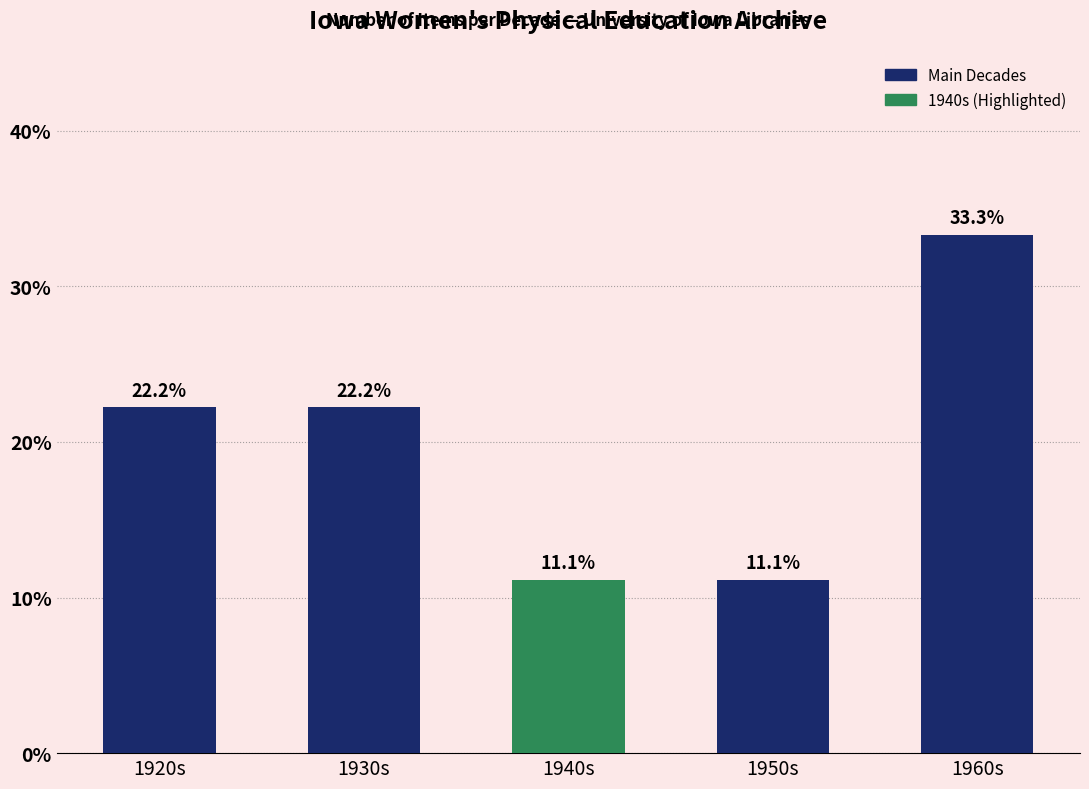

Read the value at 1960s.

33.3